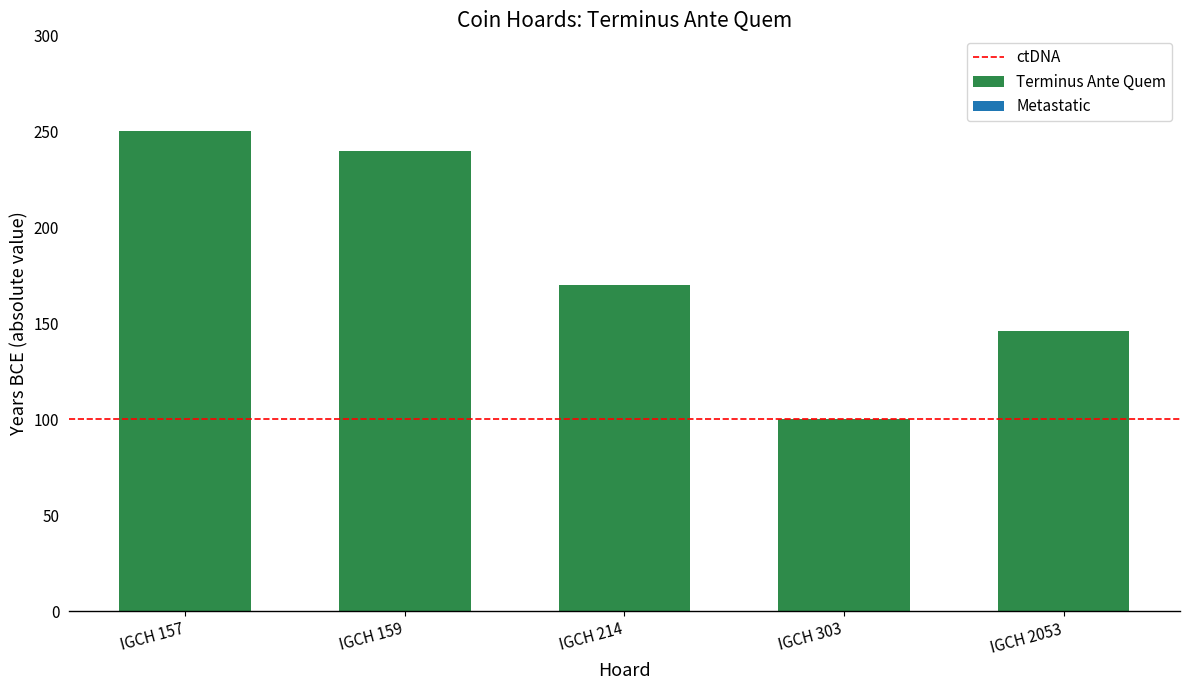

List the labels in order of value, smallest first.

IGCH 303, IGCH 2053, IGCH 214, IGCH 159, IGCH 157